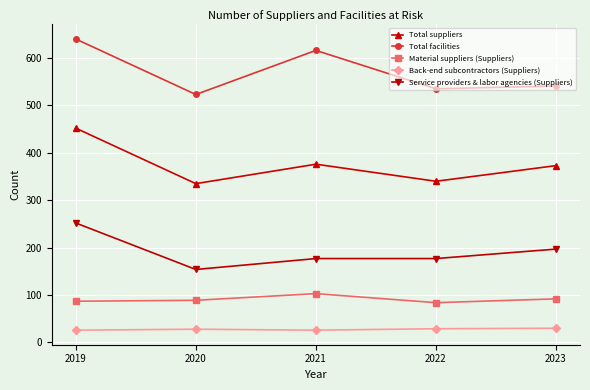

What value does the Service providers & labor agencies (Suppliers) series have at 2023, to the nearest 5?

195